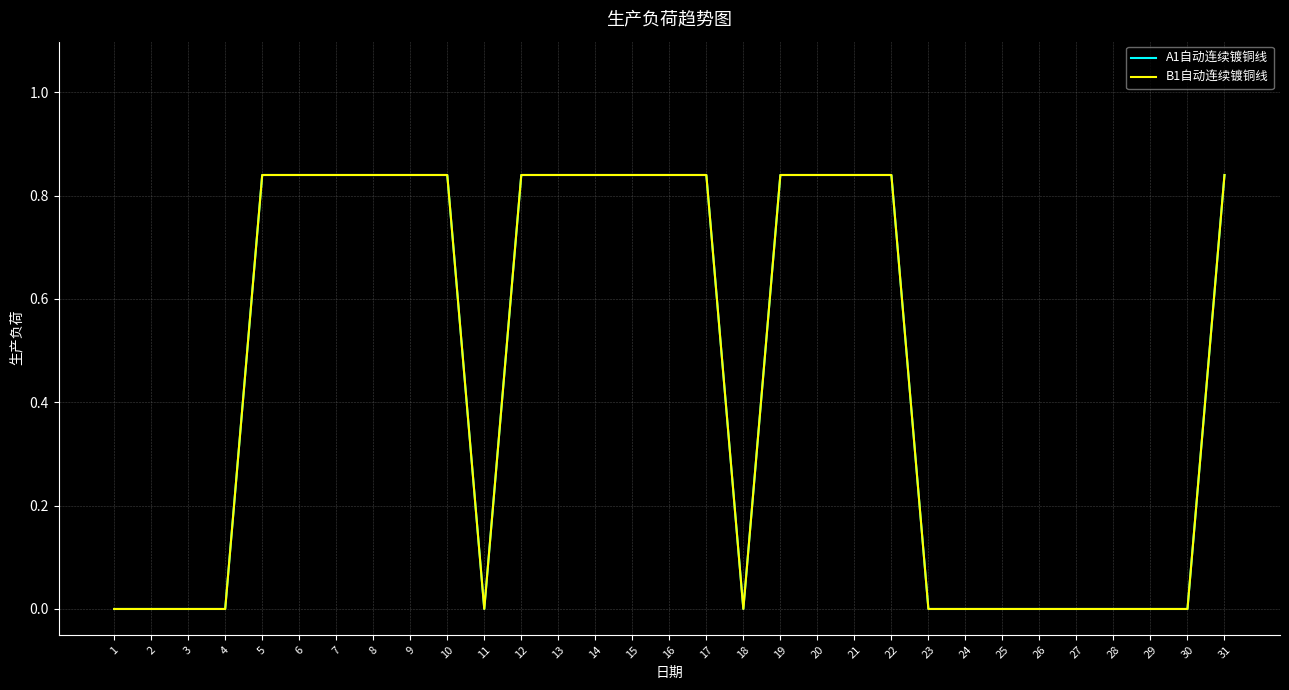

Does the chart have visible grid lines?

Yes